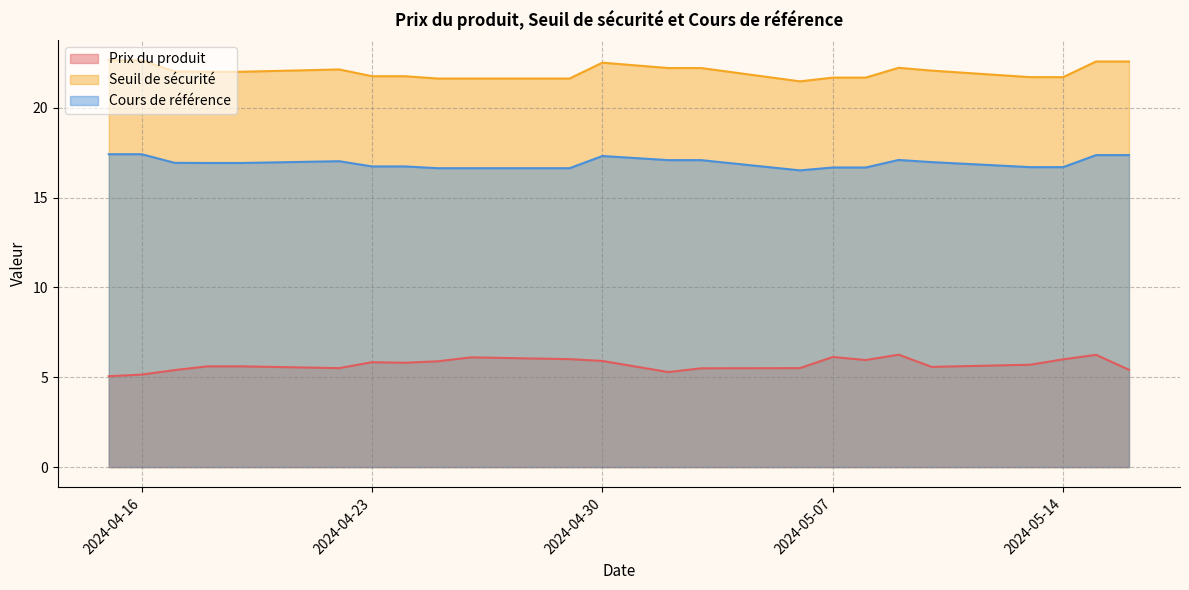

How many data points in Seuil de sécurité are less than 22?

10